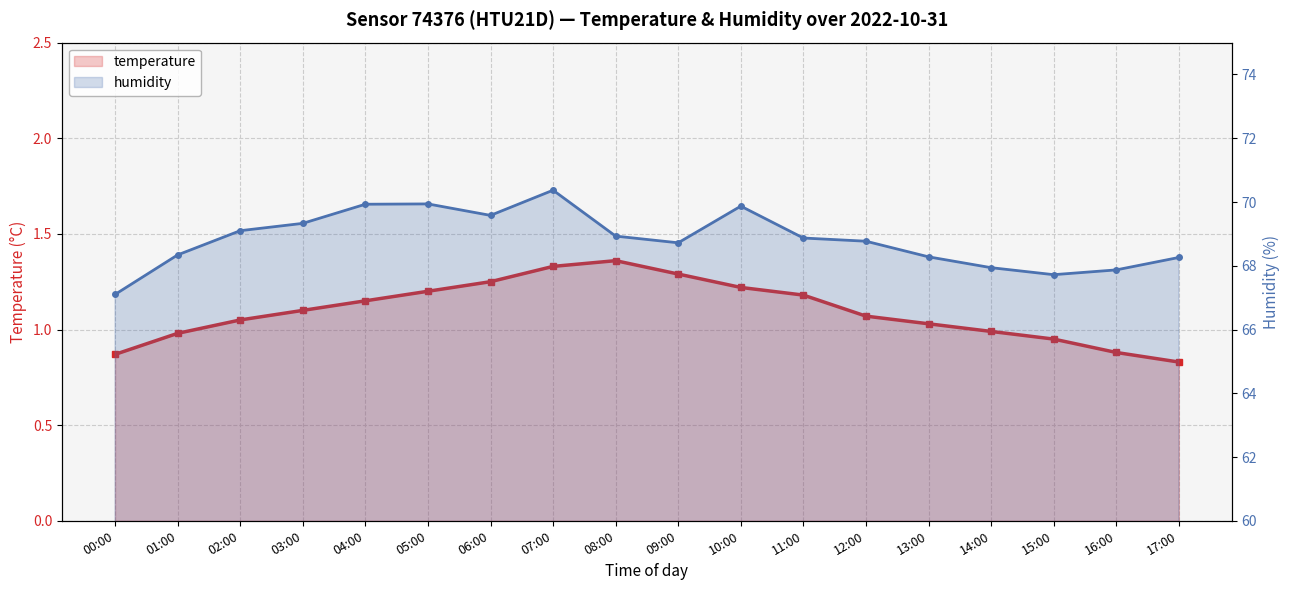

The value of temperature at 10:00 is 1.2. True or false?

True